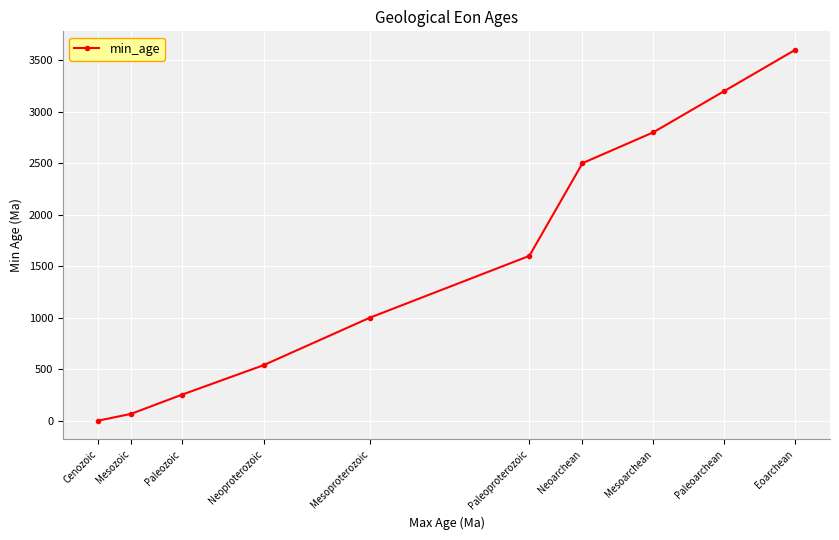

What is the difference between the second highest and second lowest values?

3134.0